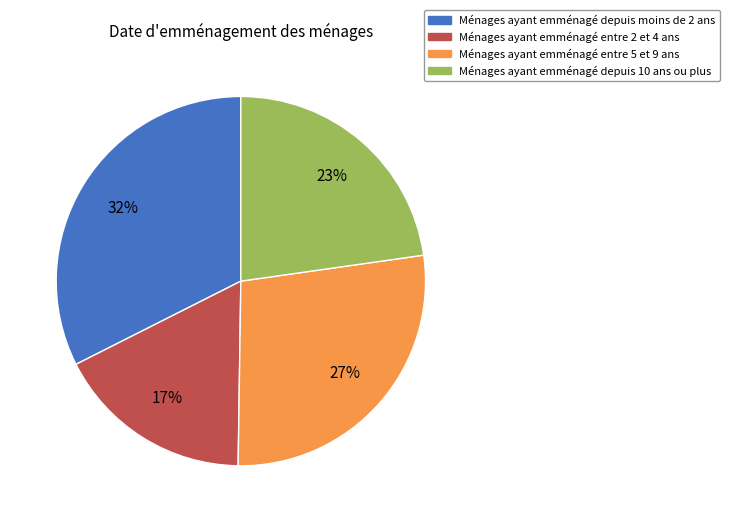

The Ménages ayant emménagé entre 5 et 9 ans slice represents 27% of the pie. True or false?

True